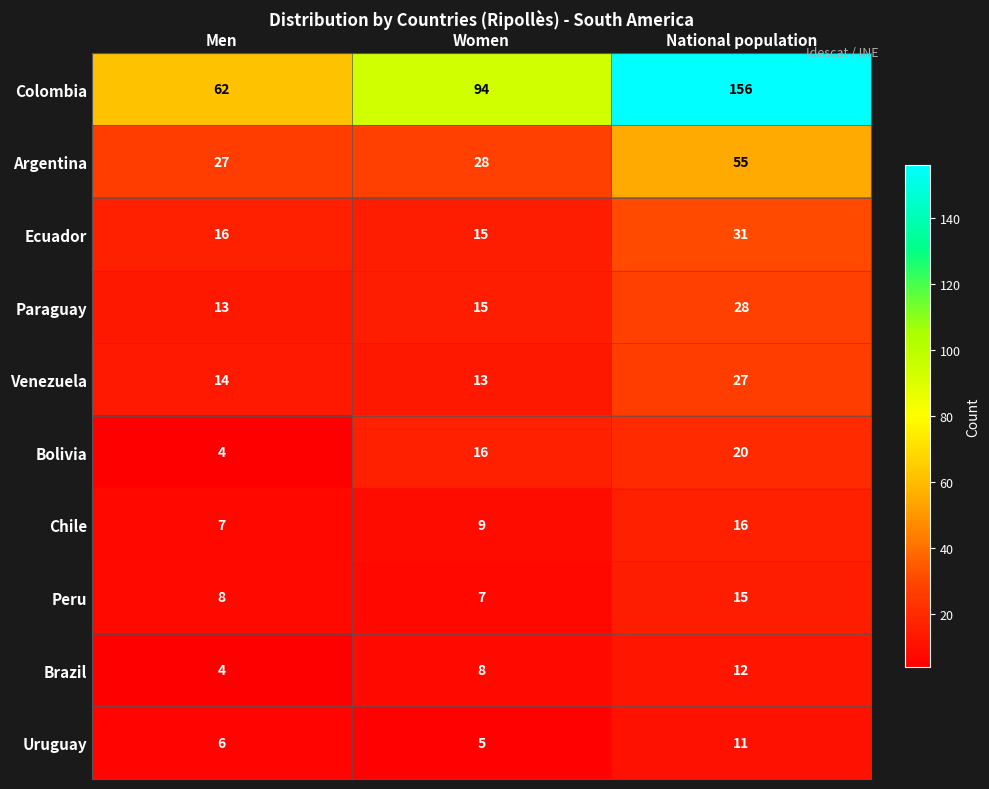

Is it true that Uruguay equals 5 at Women?

True